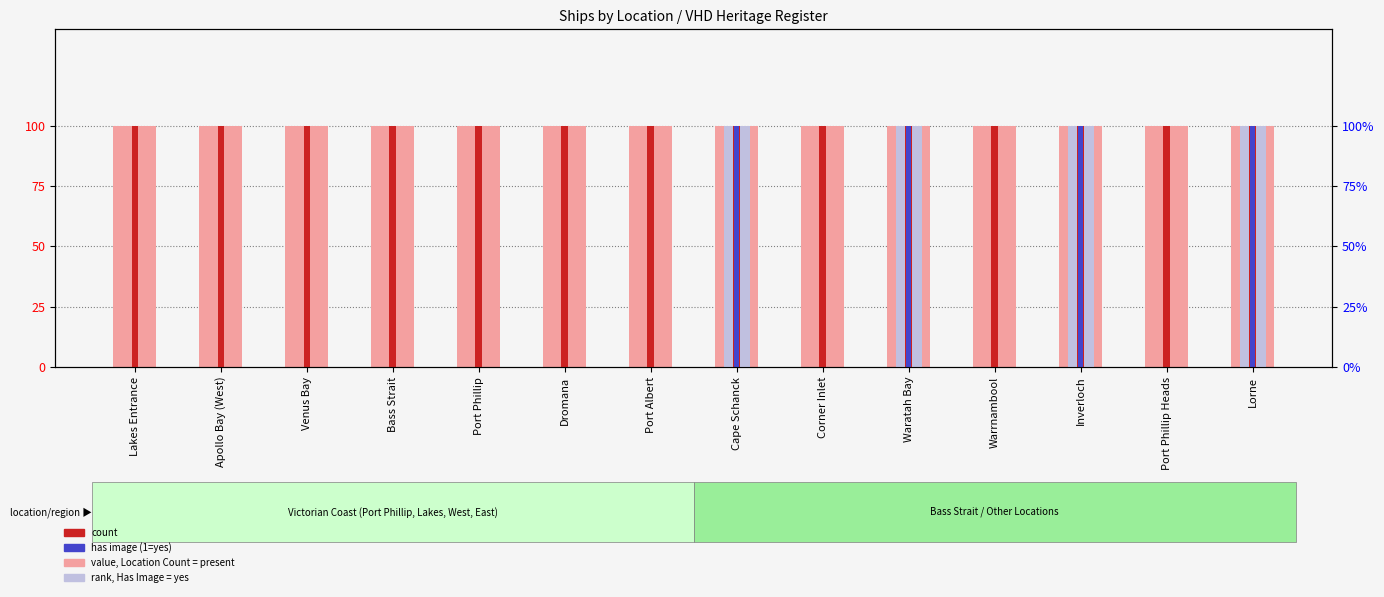

Which has a higher value, Waratah Bay or Venus Bay?

Waratah Bay